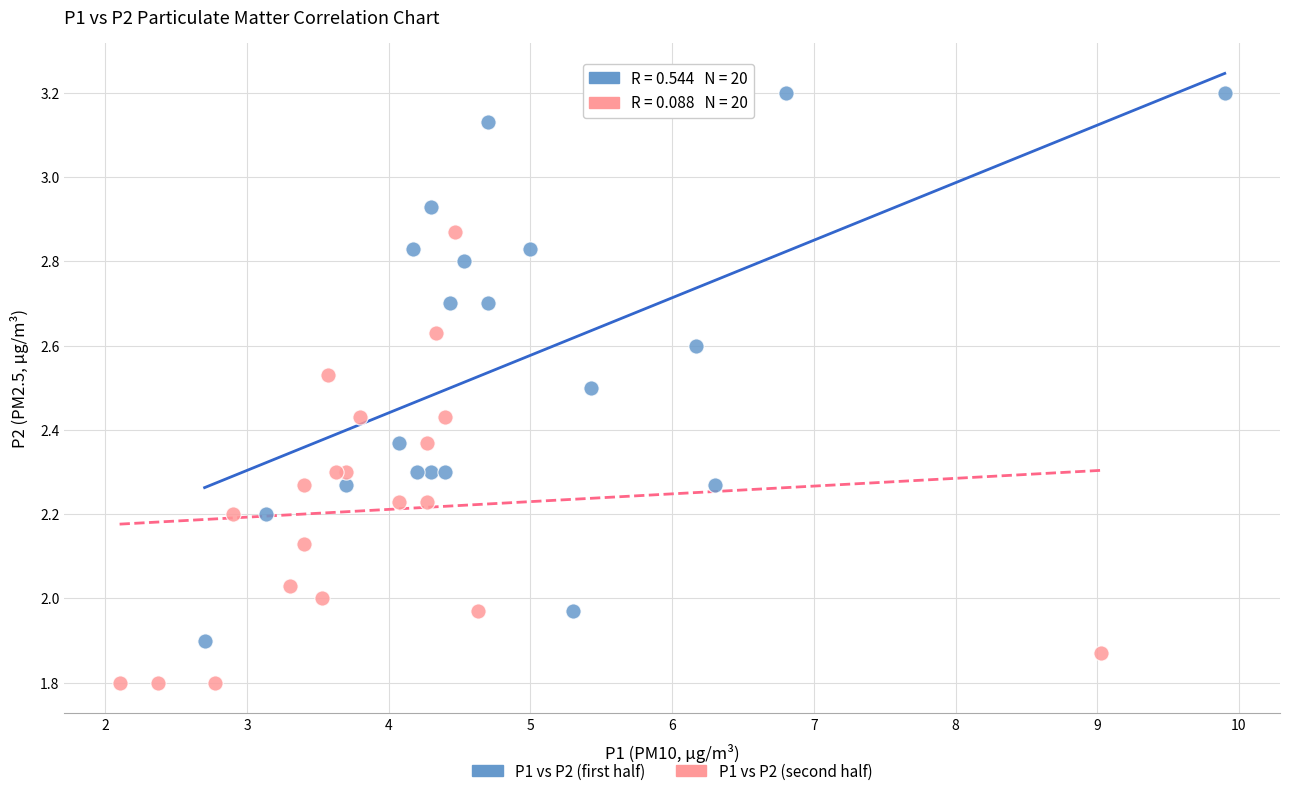

Which series reaches the maximum Y coordinate?

P1 vs P2 (first half)